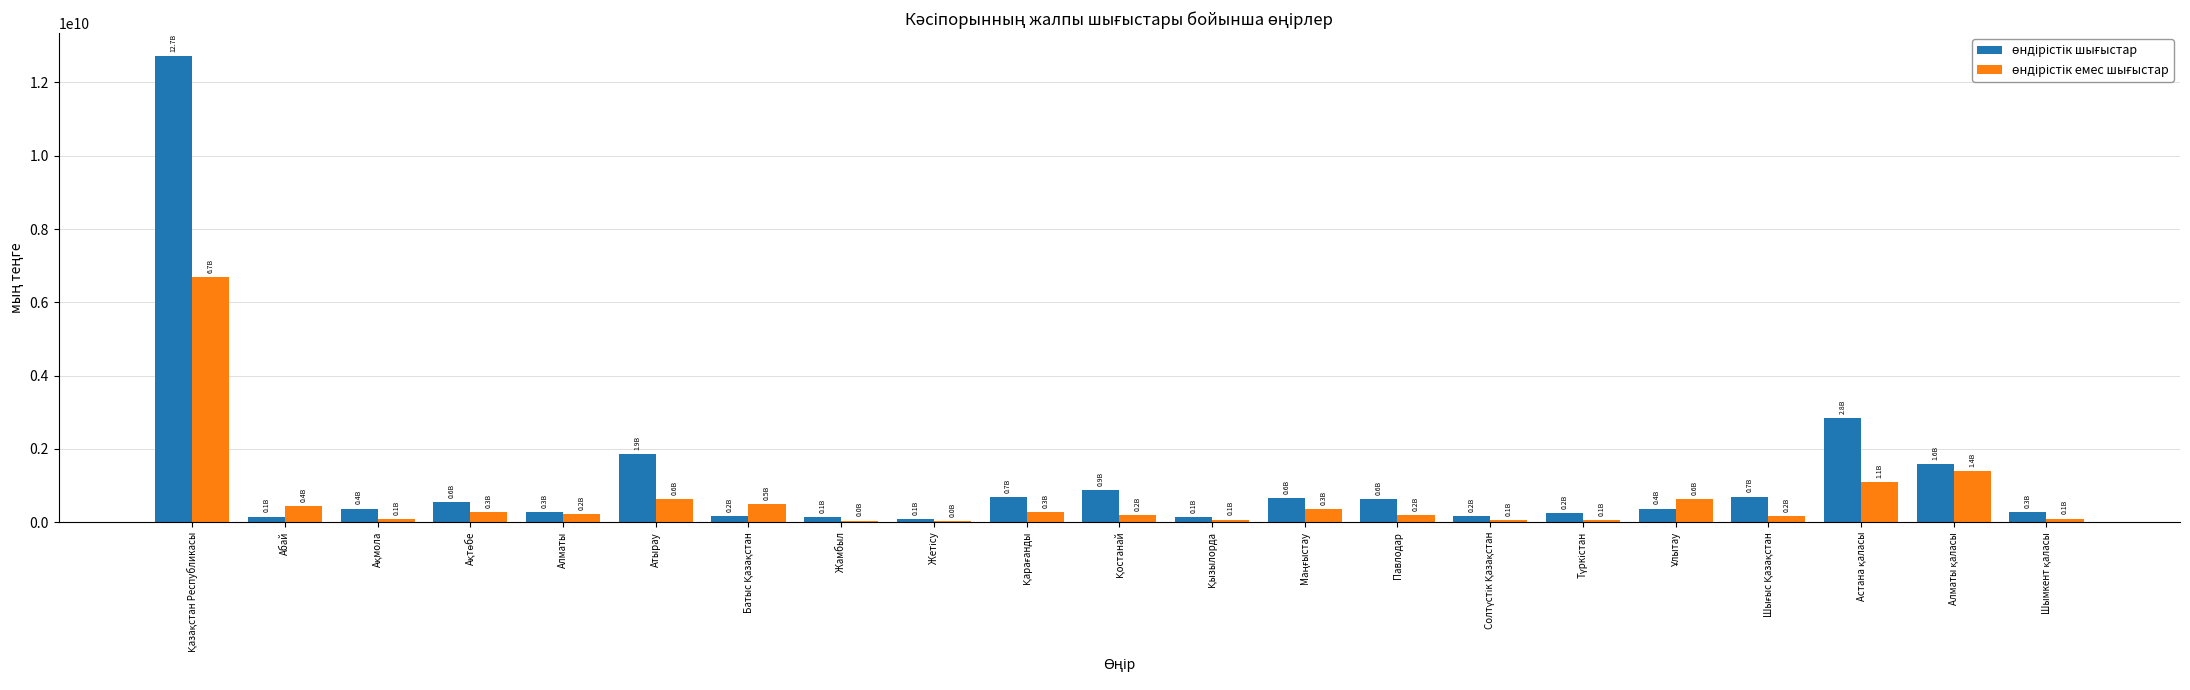

Between Ақмола and Шымкент қаласы, which is larger?

Ақмола